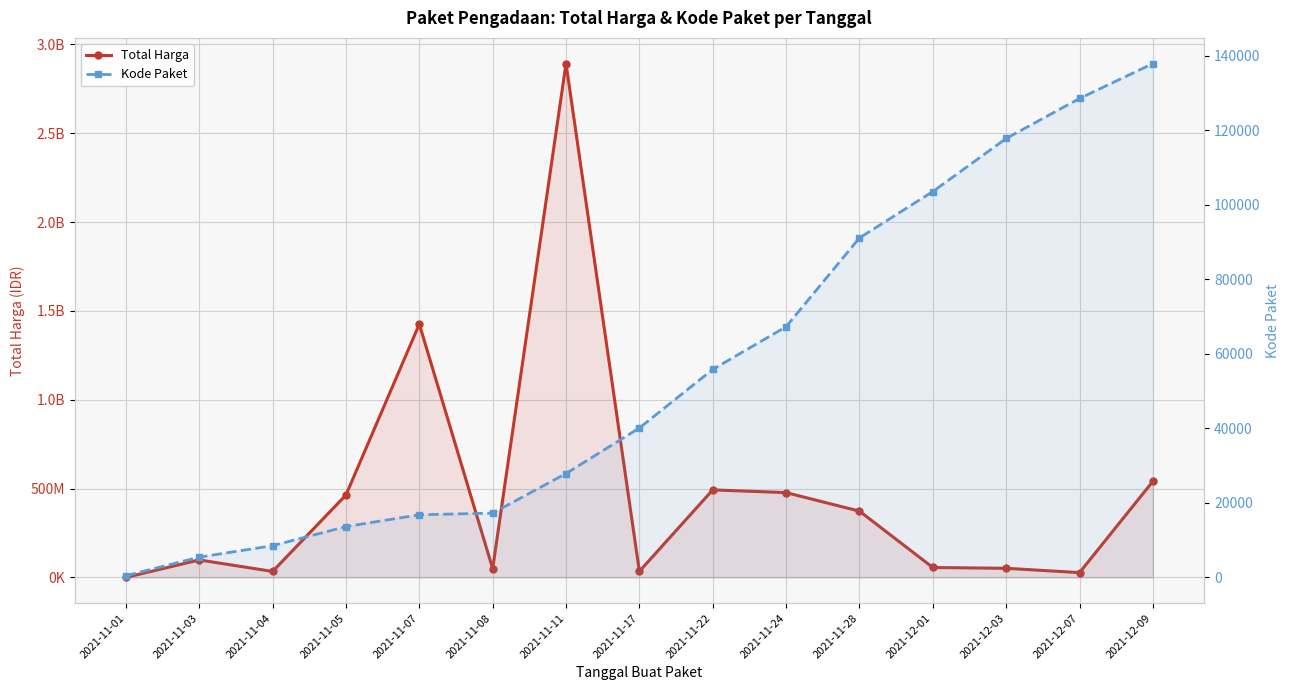

Reading left to right, extract all data points from this chart.

Total Harga: 2021-11-01=333600	2021-11-03=98772570	2021-11-04=34000000	2021-11-05=464002100	2021-11-07=1425867900	2021-11-08=49730040	2021-11-11=2892122000	2021-11-17=34292000	2021-11-22=493000000	2021-11-24=477600000	2021-11-28=373404000	2021-12-01=56152800	2021-12-03=51601000	2021-12-07=27412000	2021-12-09=541071000
Kode Paket: 2021-11-01=464	2021-11-03=5449	2021-11-04=8530	2021-11-05=13652	2021-11-07=16823	2021-11-08=17272	2021-11-11=27891	2021-11-17=40112	2021-11-22=55826	2021-11-24=67279	2021-11-28=91101	2021-12-01=103541	2021-12-03=117783	2021-12-07=128516	2021-12-09=137876